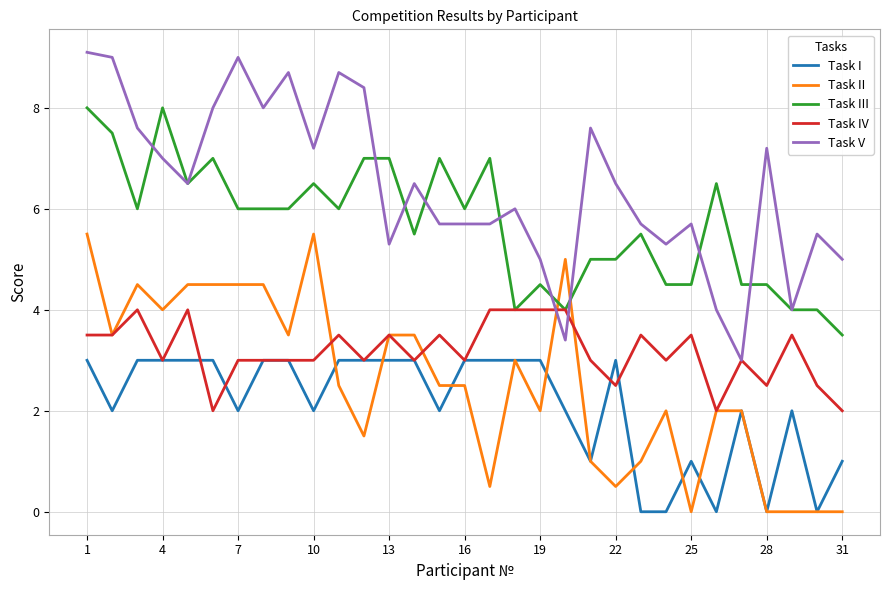

True or false: Task V and Task I intersect in this chart.

False